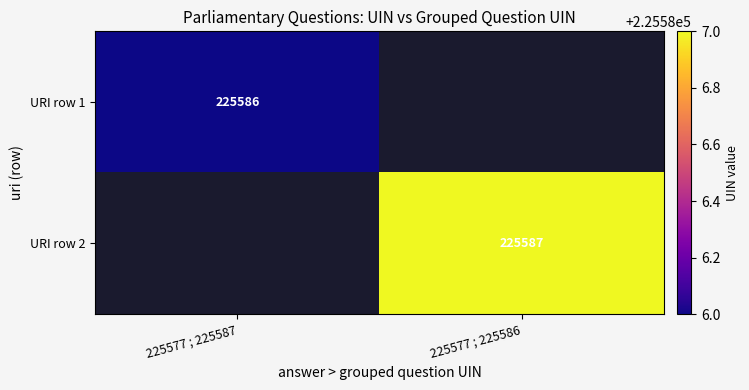

The value of URI row 1 at 225577 ; 225587 is 352090. True or false?

False